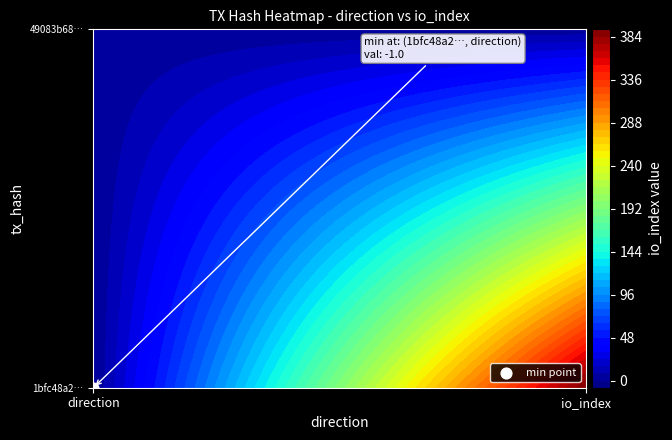

How many 1bfc48a2ad745e26686f020ba9c971110c3c18f values are between -1 and 392?

2